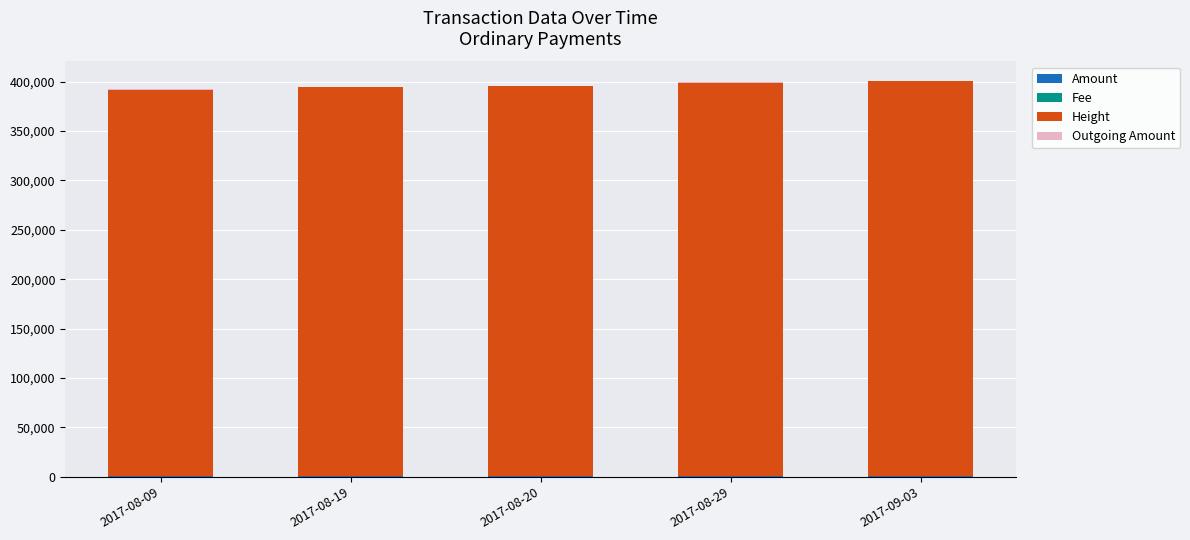

Are the bars grouped side by side (vs. stacked)?

No